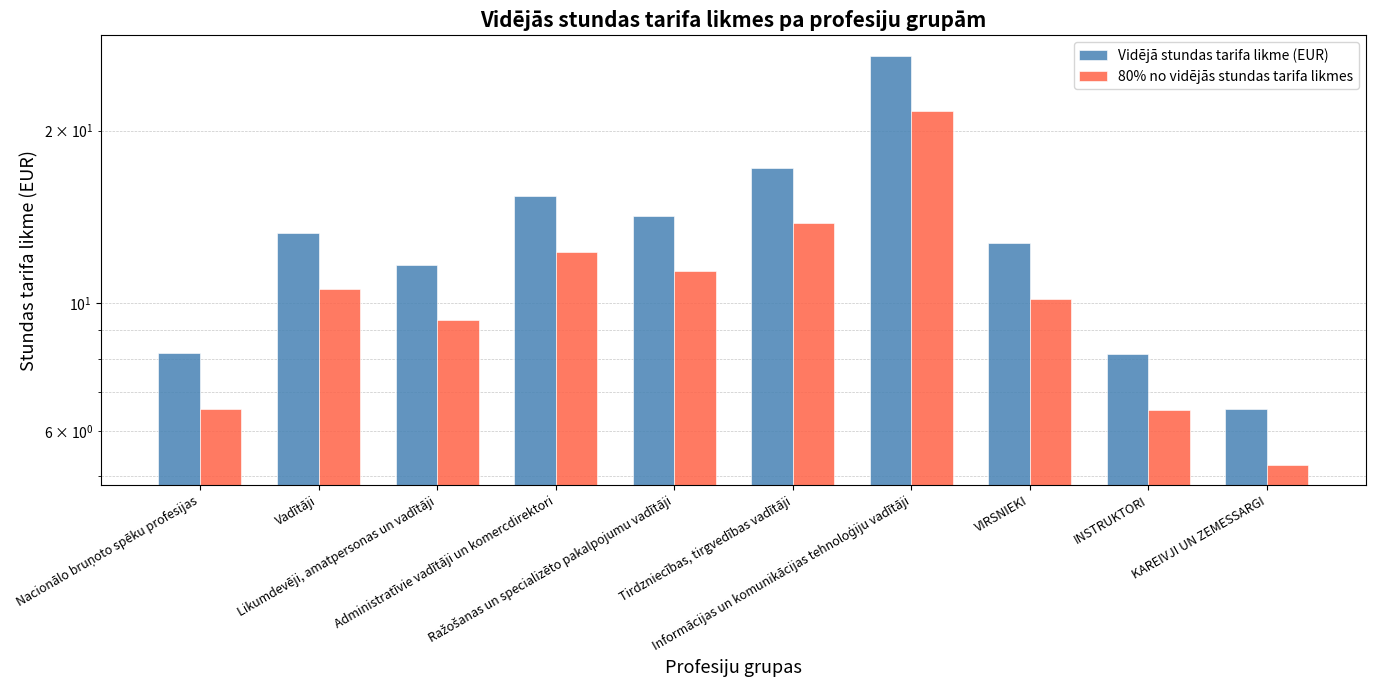

The Vidējā stundas tarifa likme (EUR) series shows 4.7 at Nacionālo bruņoto spēku profesijas. True or false?

False